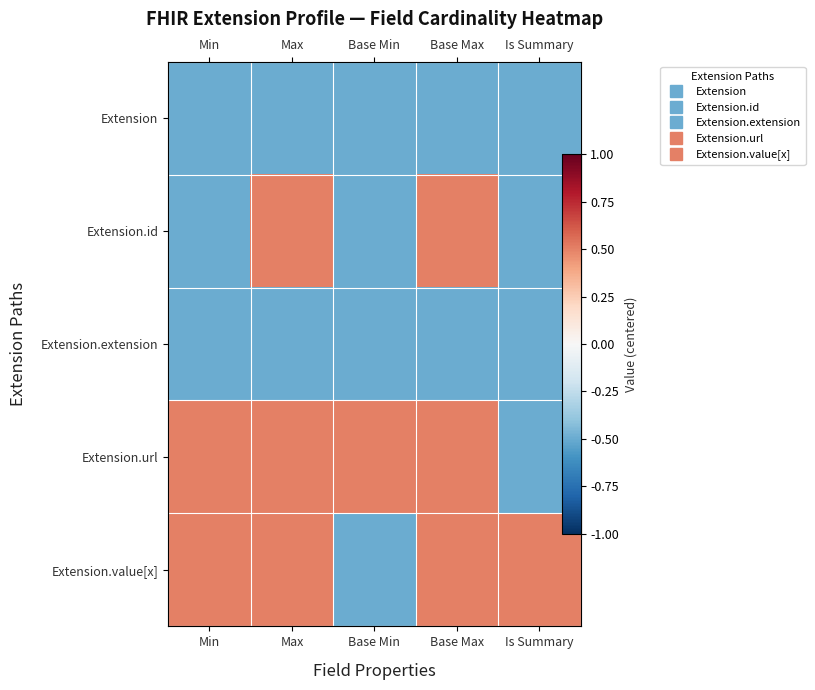

Which series changed the most between Min and Base Min?

Extension.value[x]